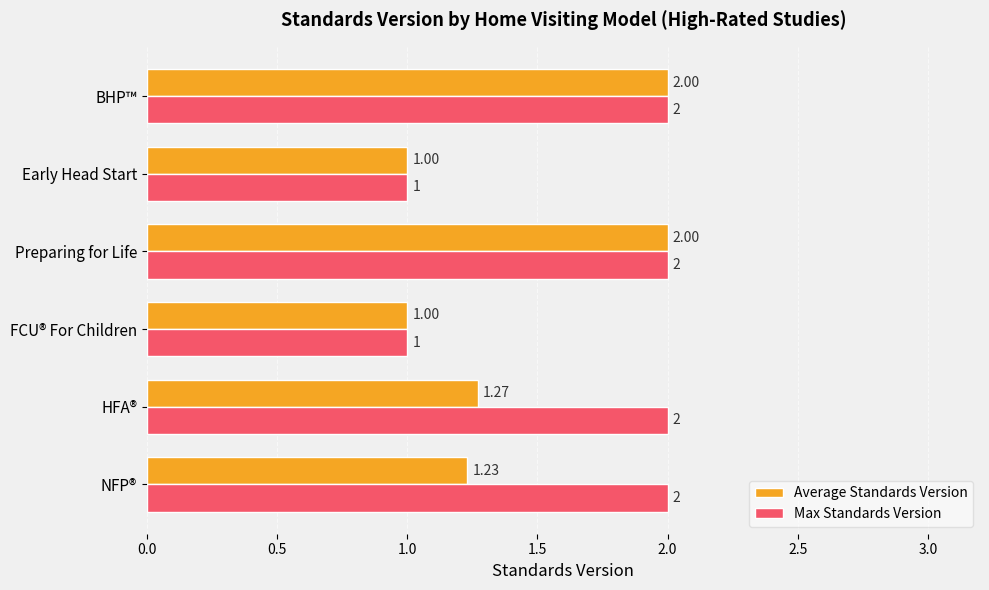

What is the sum of all Max Standards Version values?

10.0